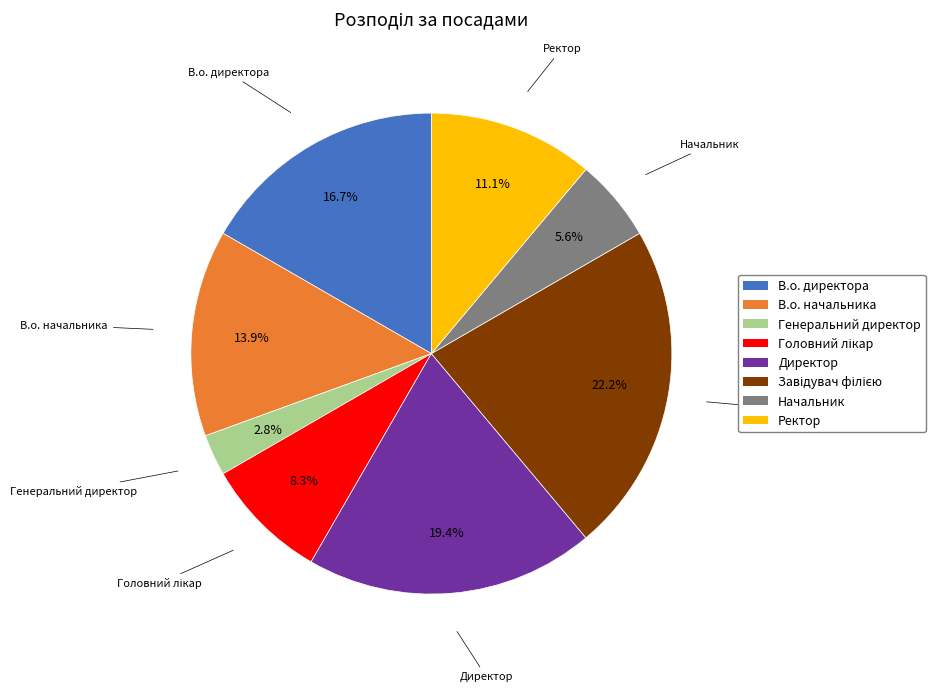

Which slice is the smallest?

Генеральний директор